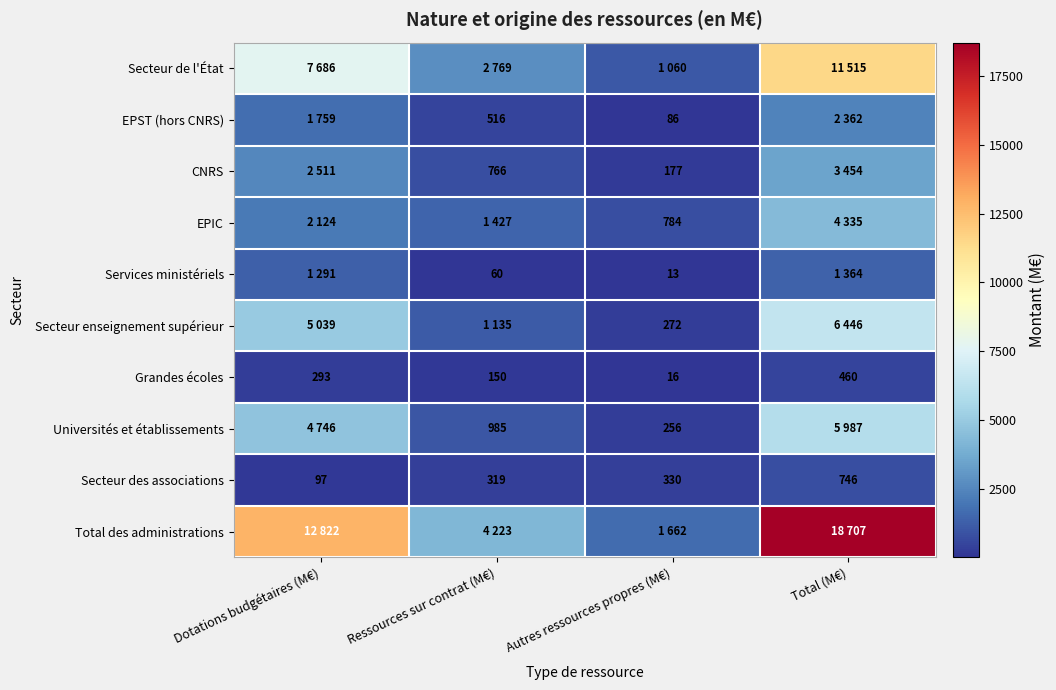

At which category is the sum across all series the highest?

Total (M€)